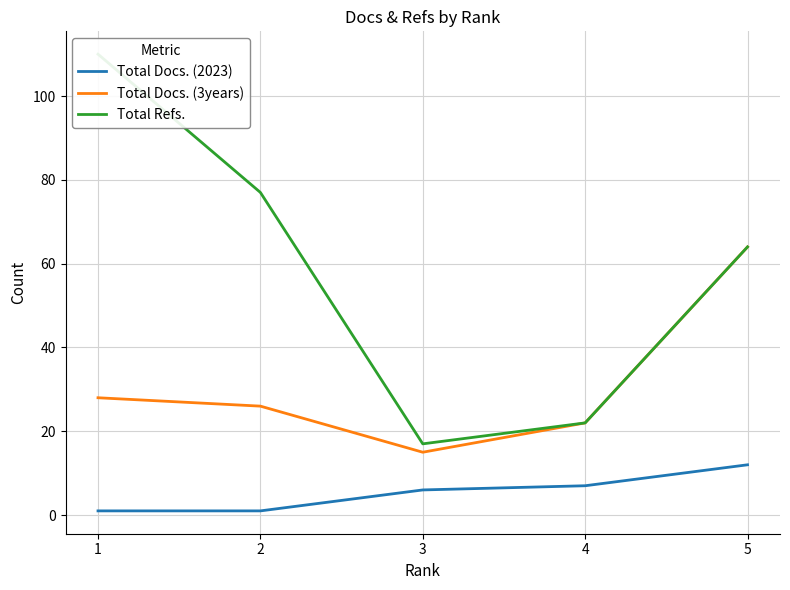

Reading right to left, list all the values displayed in this chart.

Total Docs. (2023): 5=12	4=7	3=6	2=1	1=1
Total Docs. (3years): 5=64	4=22	3=15	2=26	1=28
Total Refs.: 5=64	4=22	3=17	2=77	1=110